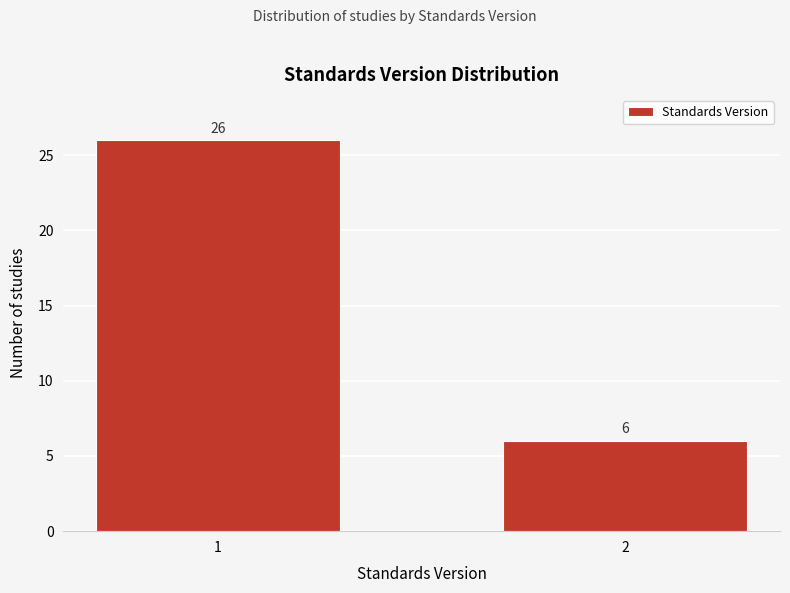

Reading left to right, what are all the values shown in this chart?

1=26	2=6